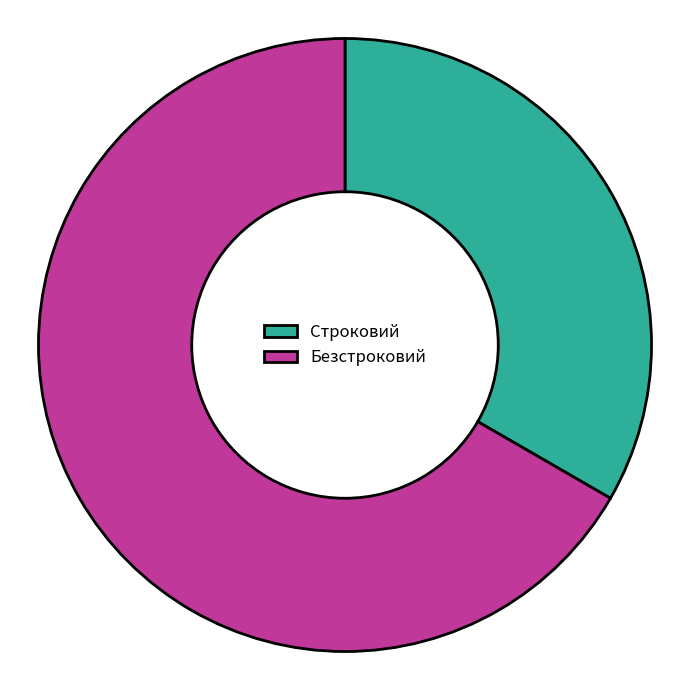

Between Безстроковий and Строковий, which is larger?

Безстроковий